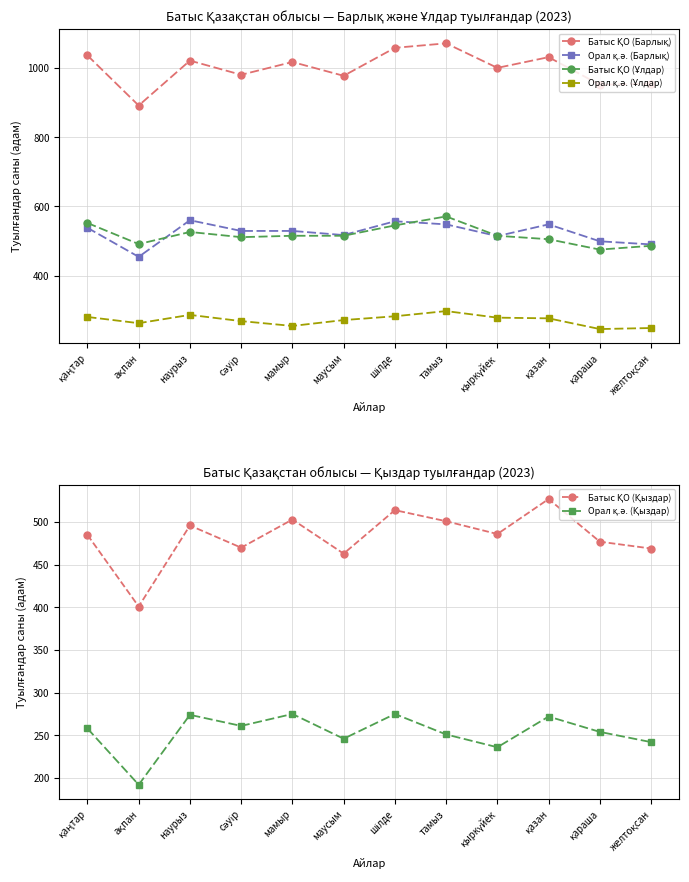

What is the label of the 3rd point from the left?

наурыз